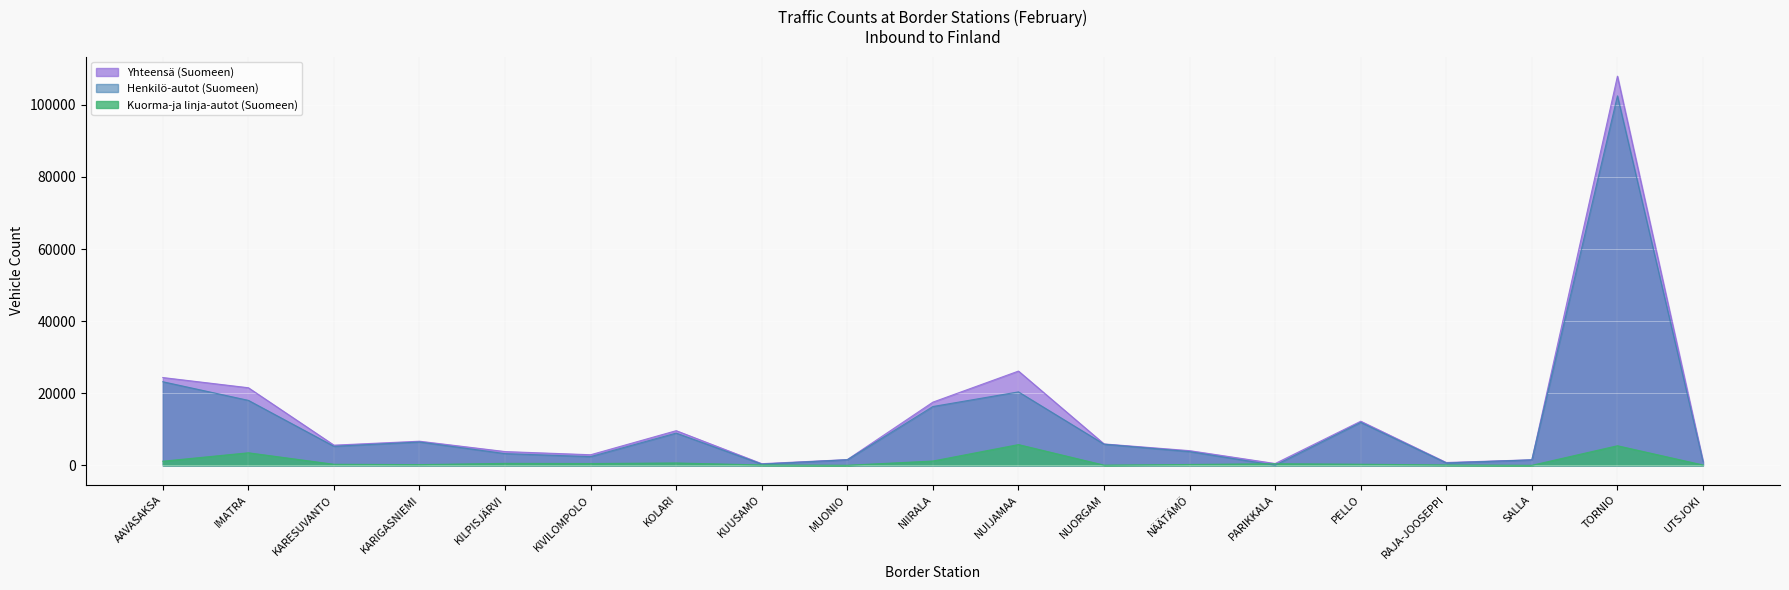

What position from the right is KILPISJÄRVI?

15